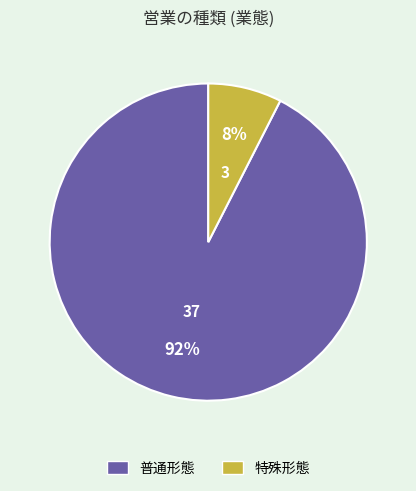

Is 普通形態 the majority of the pie?

Yes